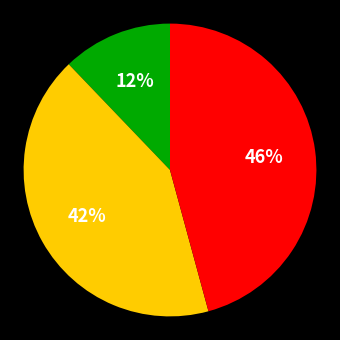

To the nearest percent, what is the difference between the largest and smallest slice percentages?

34%